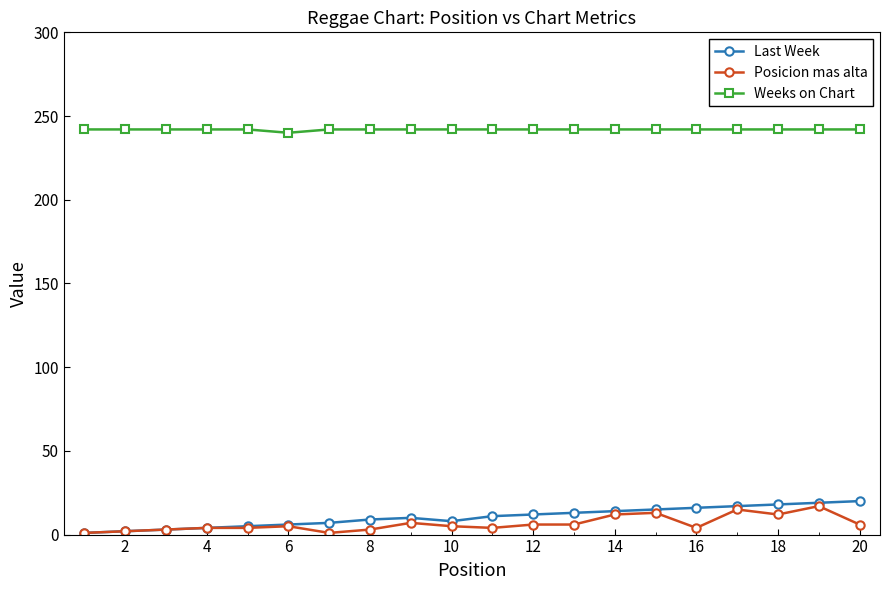

At how many categories does at least one series exceed 118?

20